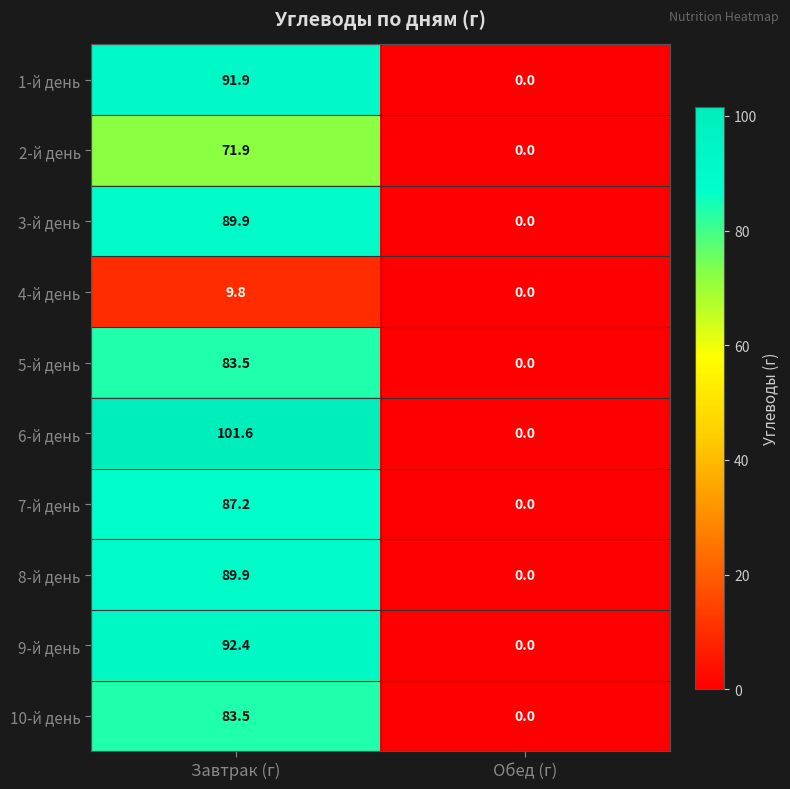

What is the sum of the 6-й день values at Завтрак (г) and Обед (г)?

101.6